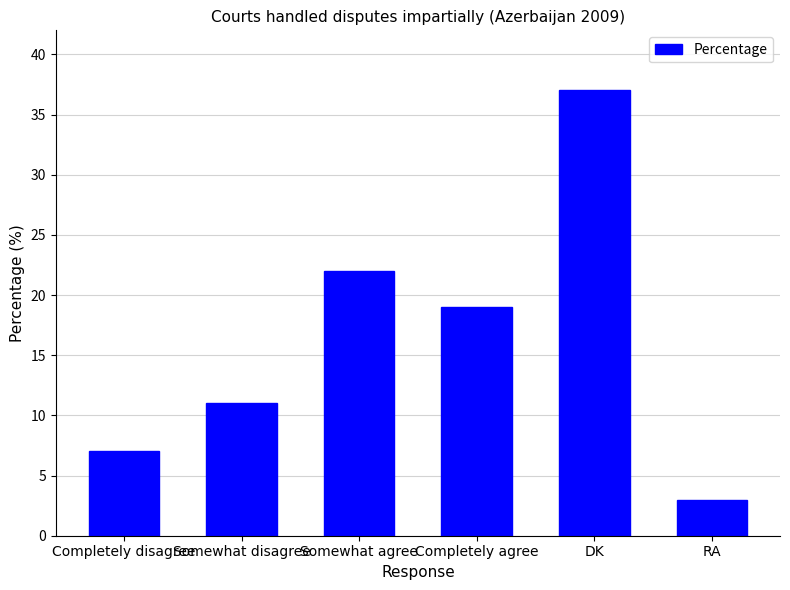

How many distinct data groups are displayed?

1